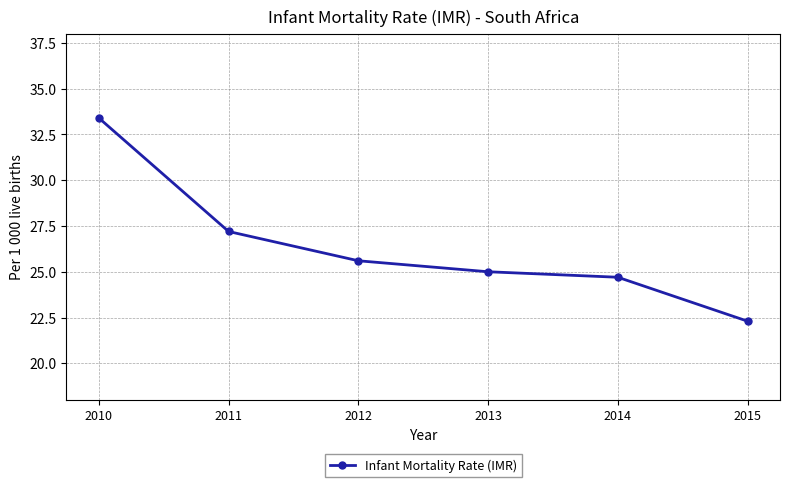

What is the value of the 3rd point from the left?

25.6